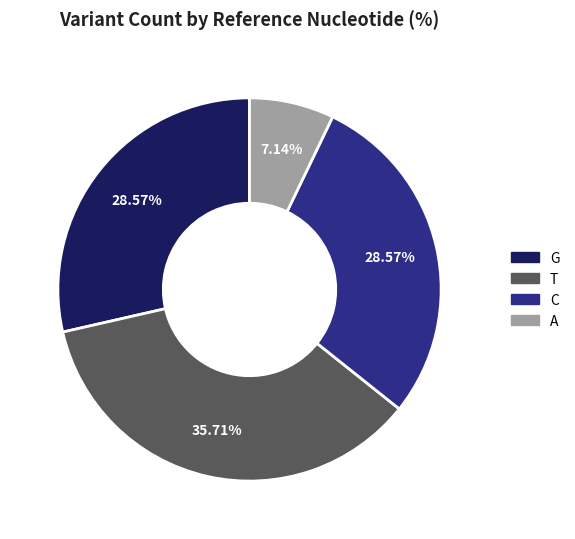

To the nearest percent, what percentage of the pie is C?

29%